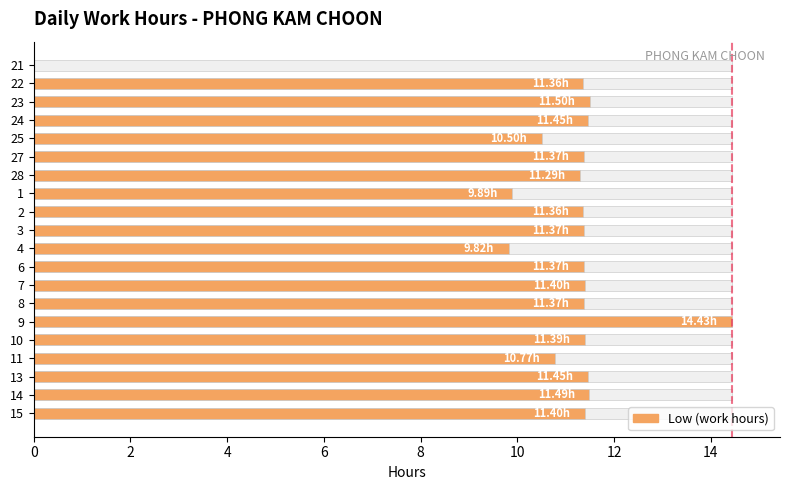

How many bars are there in total?

20